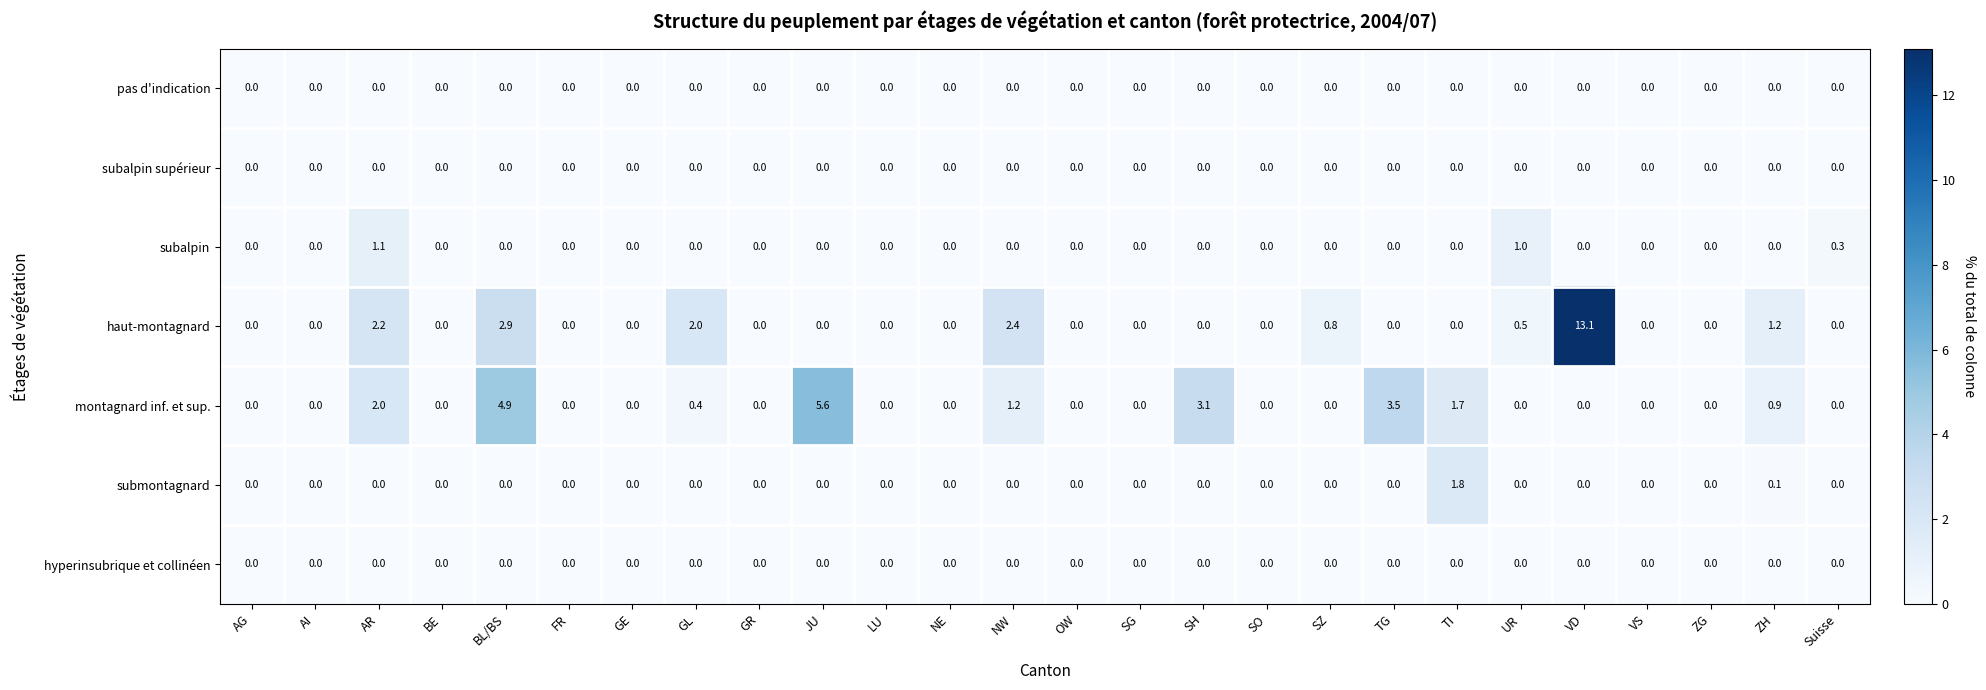

At which category is the sum across all series the highest?

VD